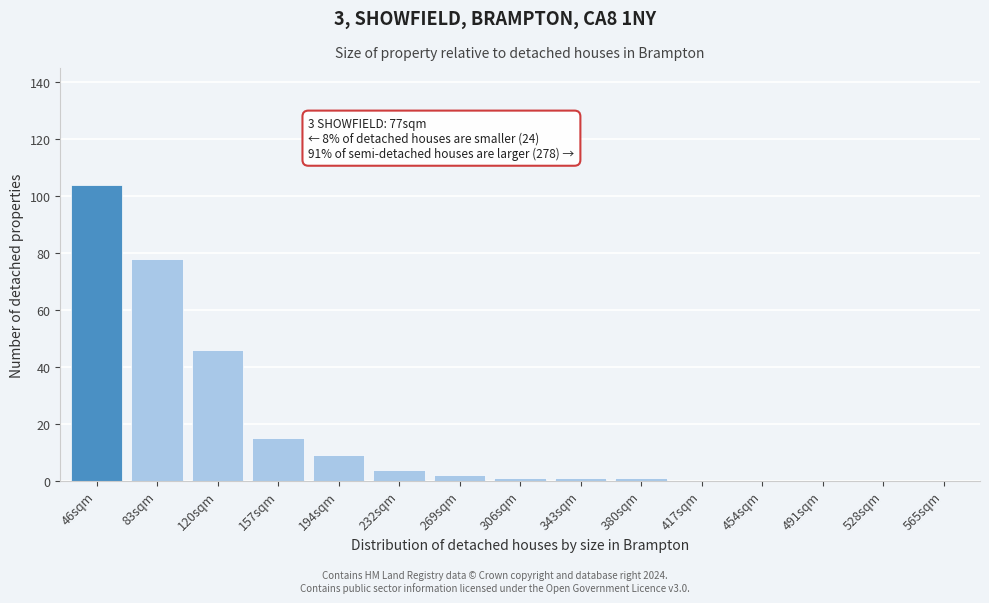

Reading left to right, transcribe all the data shown in this chart.

46sqm=104	83sqm=78	120sqm=46	157sqm=15	194sqm=9	232sqm=4	269sqm=2	306sqm=1	343sqm=1	380sqm=1	417sqm=0	454sqm=0	491sqm=0	528sqm=0	565sqm=0